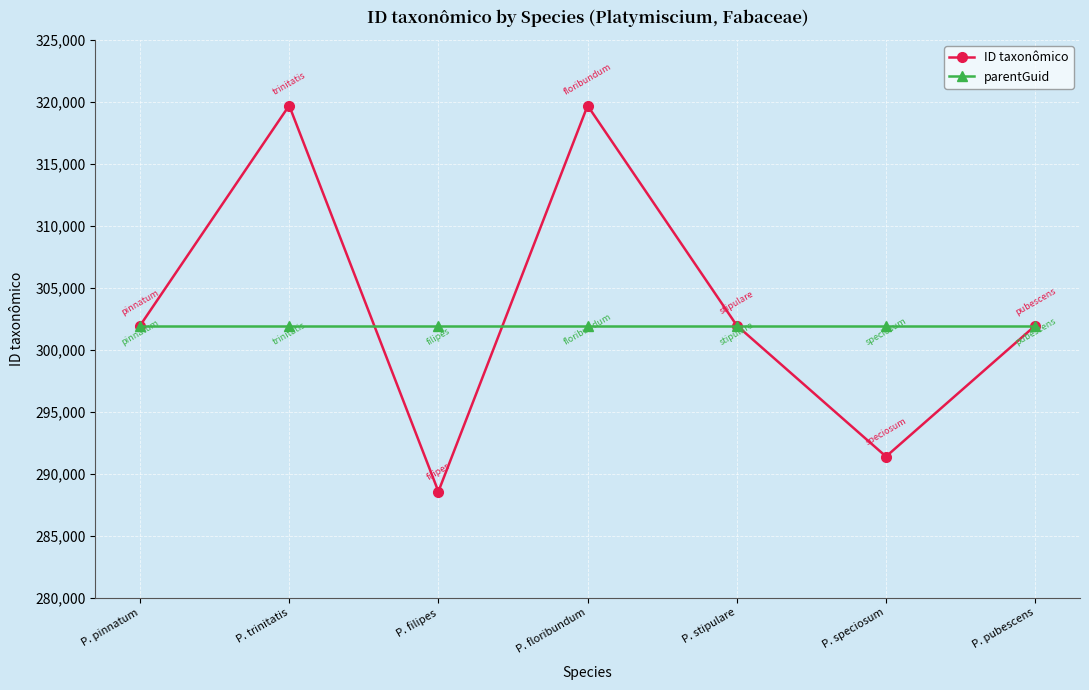

What is the maximum value for ID taxonômico?

319719